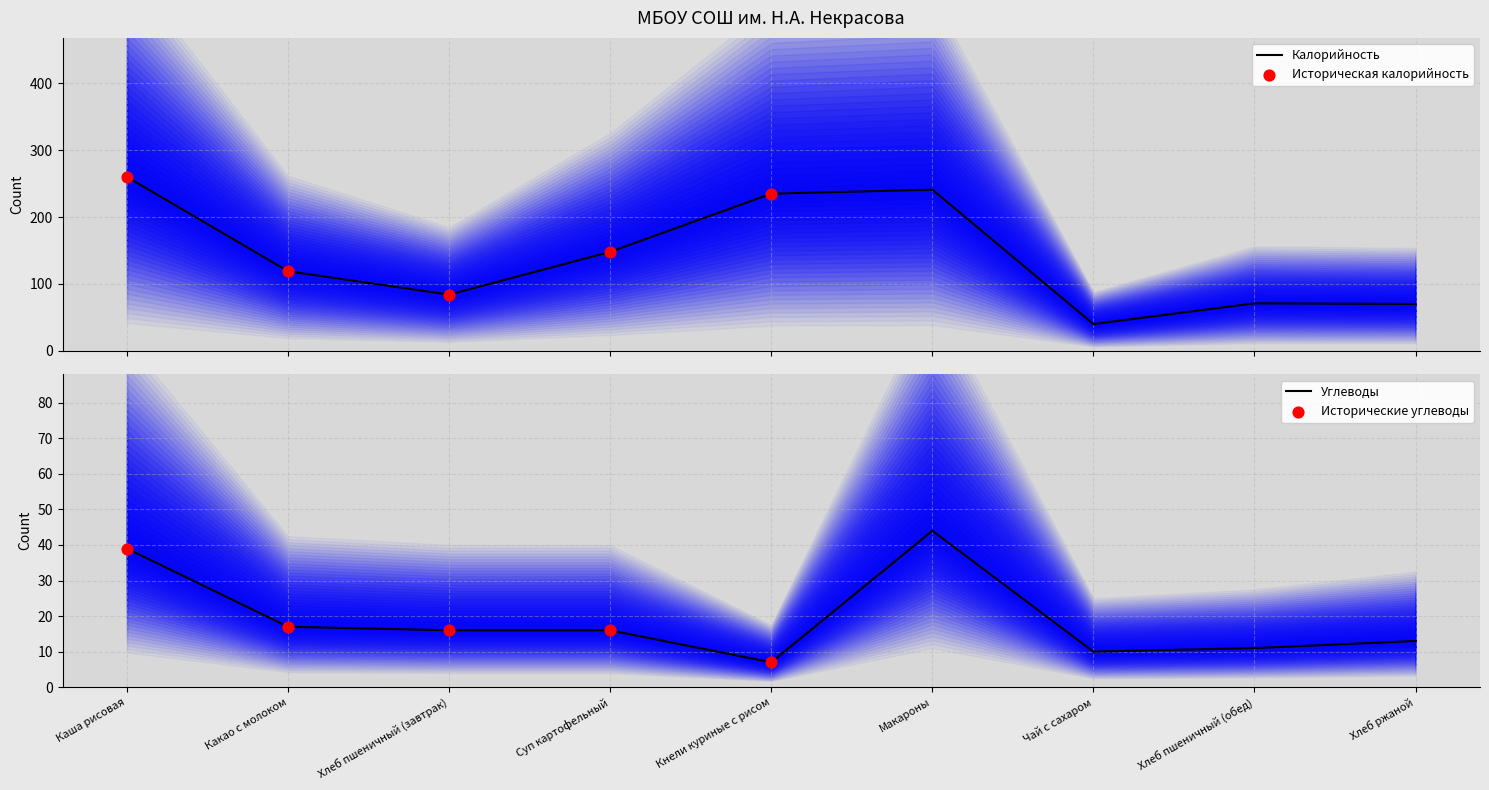

Which series reaches the maximum Y coordinate?

Калорийность